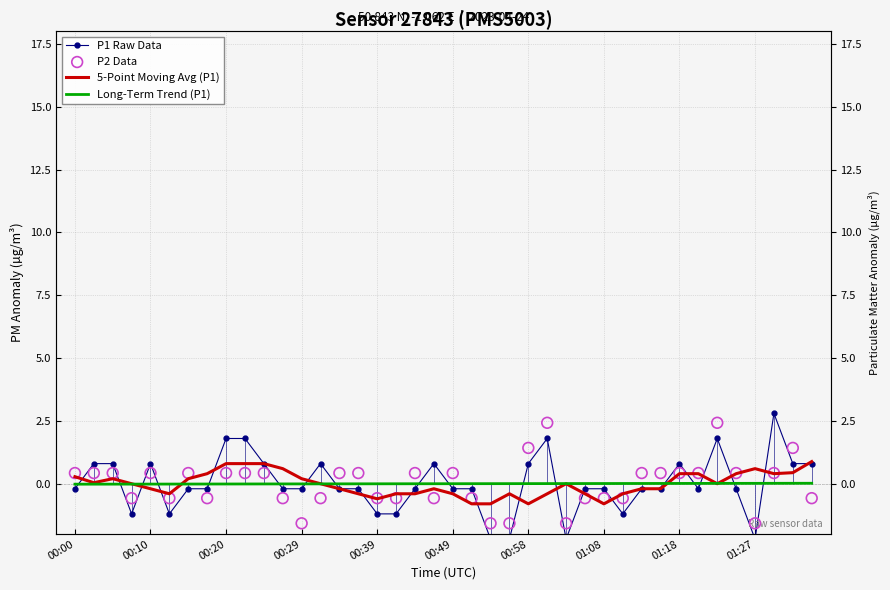

Which series has the largest Y range (max minus min)?

P1 Raw Data